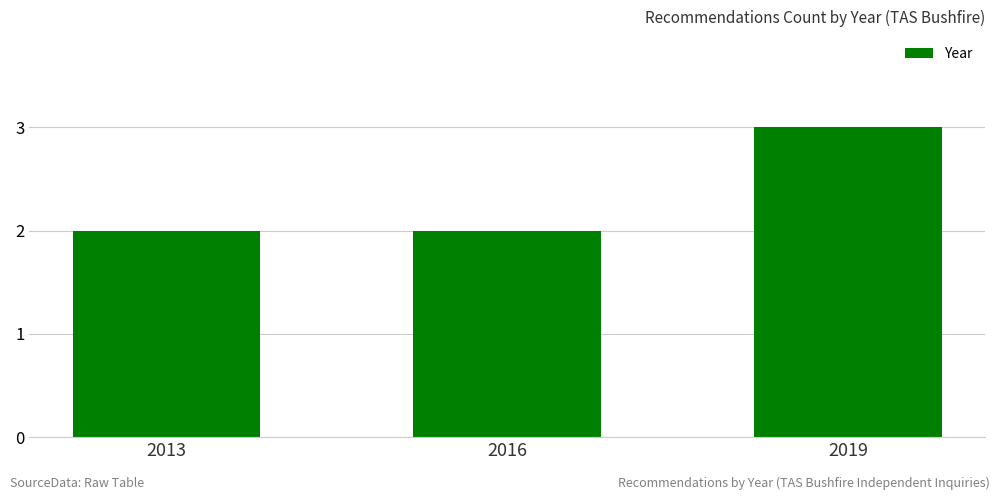

Which category has the highest value across all series?

2019